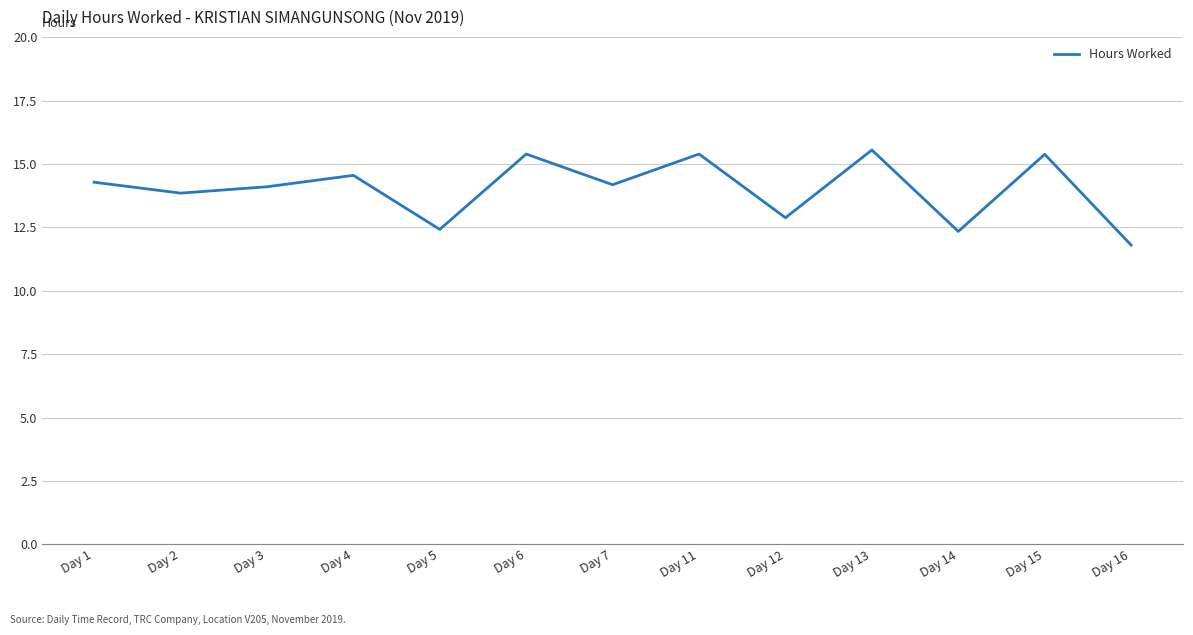

What is the greatest value displayed?

15.6